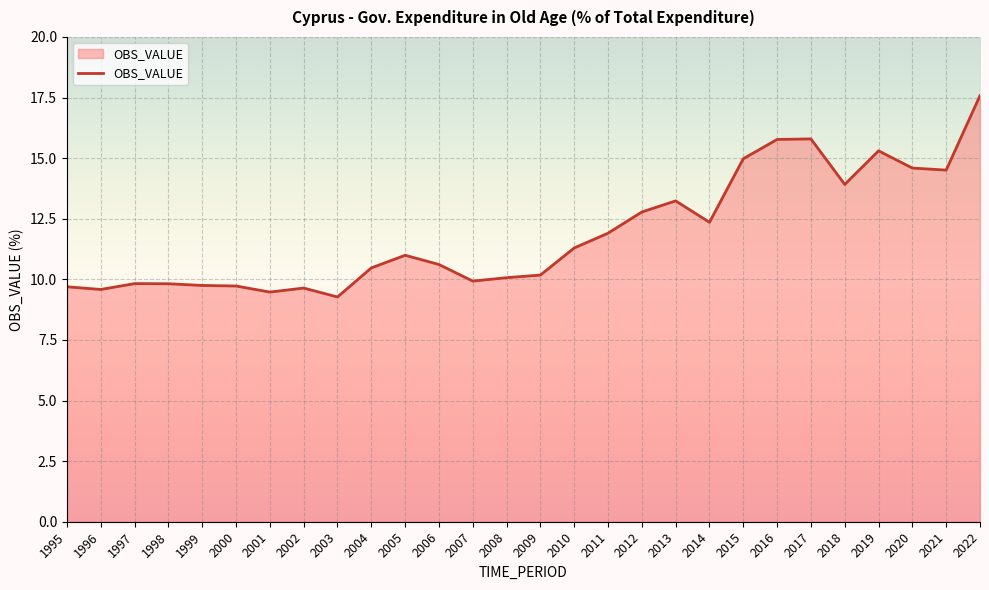

Does the chart display data point markers on the line(s)?

No